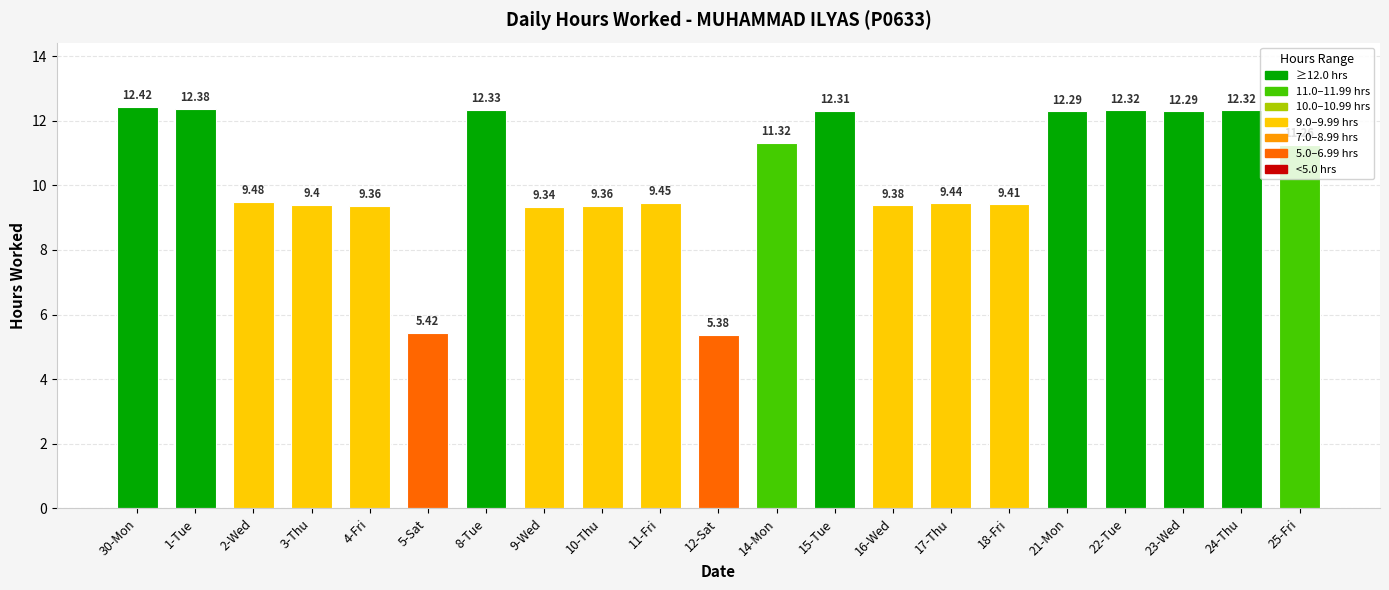

How many bars are there in total?

21